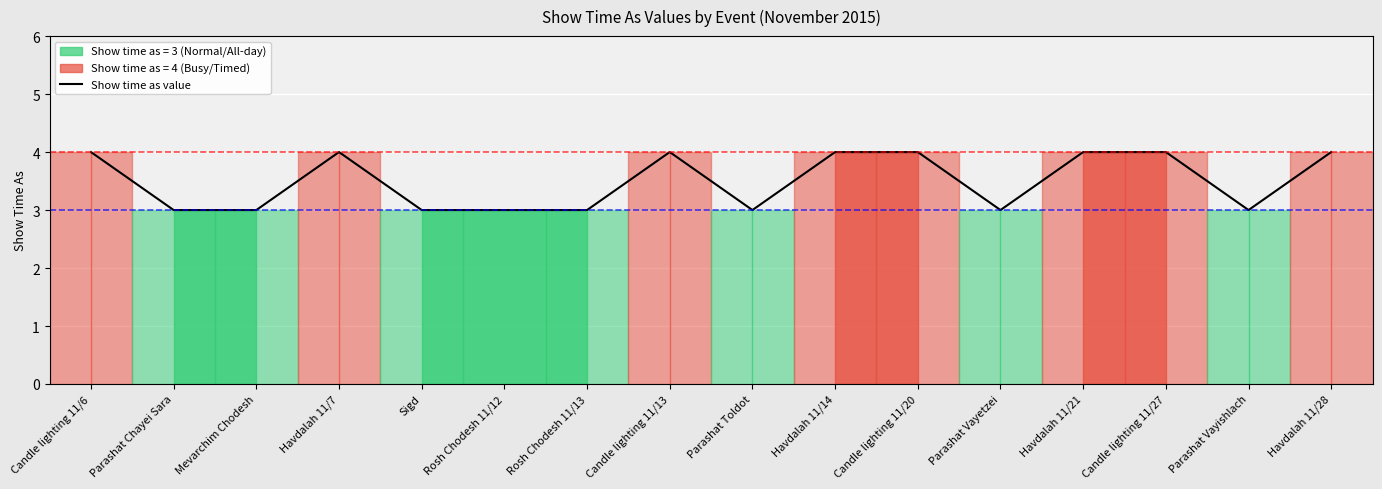

What is the greatest value displayed?

4